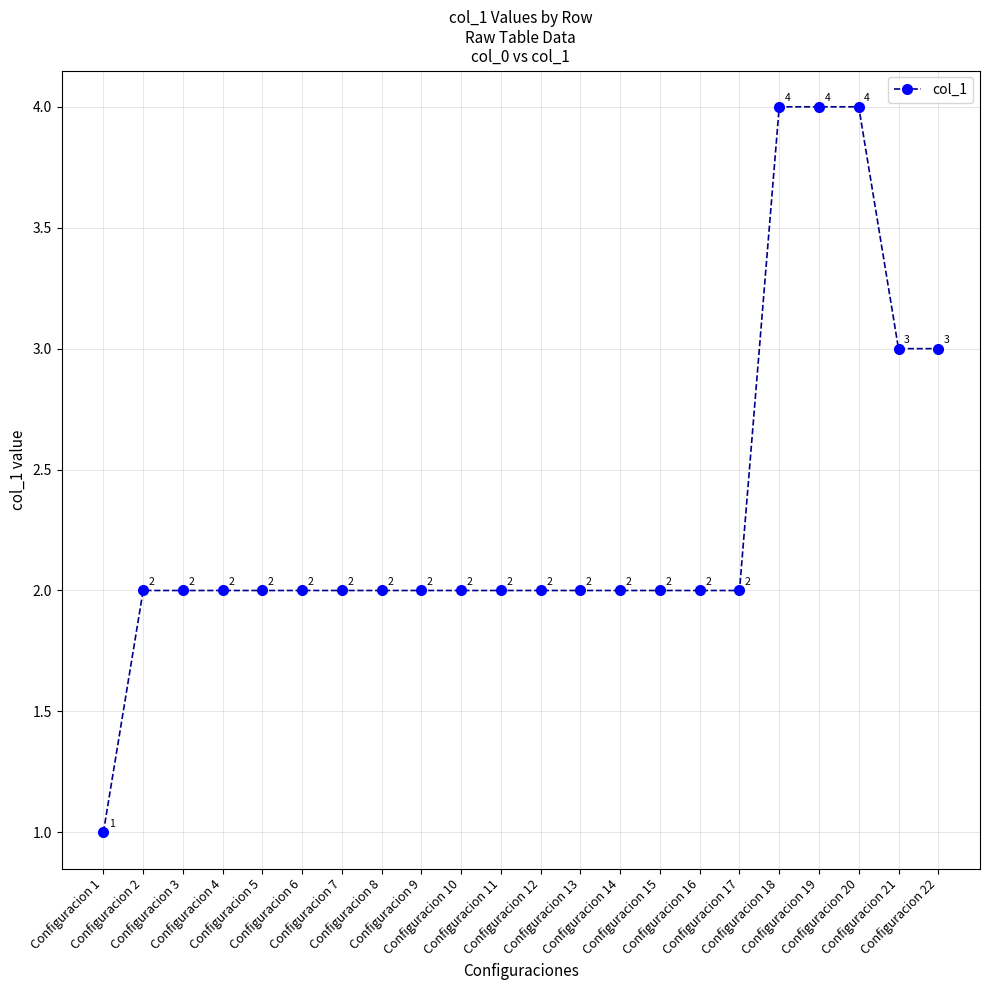

What is the approximate value at Configuracion 15?

2